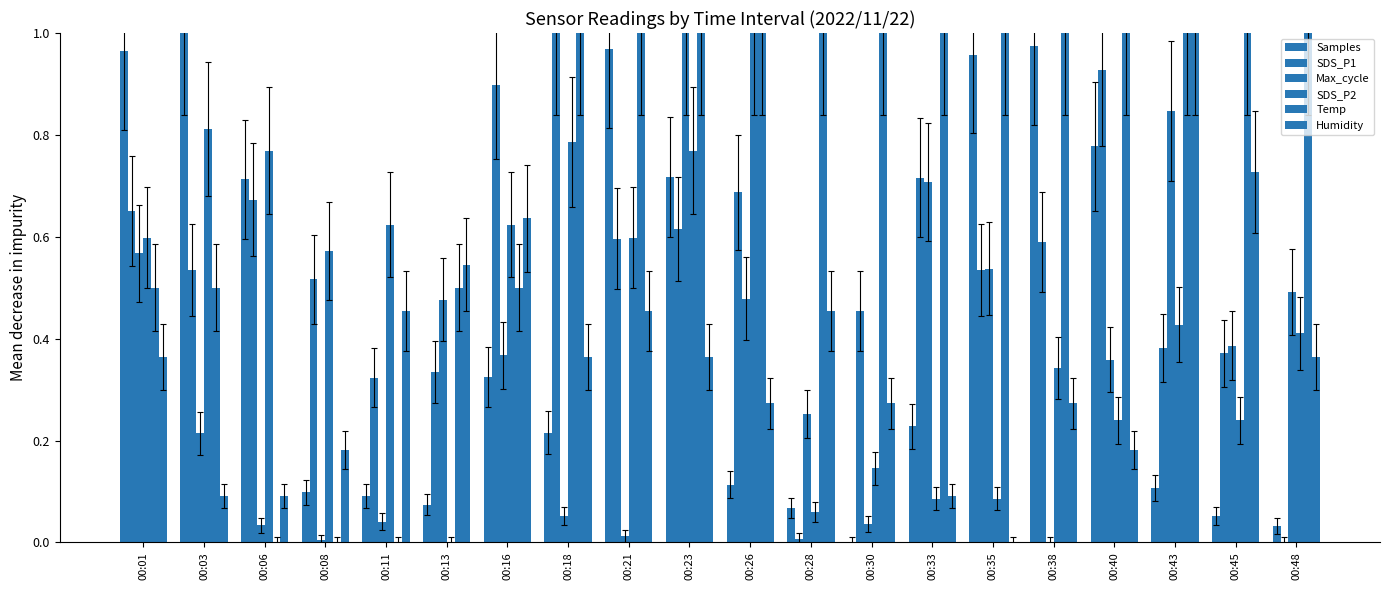

Reading left to right, transcribe all the data shown in this chart.

Samples: 1.0	1.0	0.7	0.1	0.1	0.1	0.3	0.2	1.0	0.7	0.1	0.1	0.0	0.2	1.0	1.0	0.8	0.1	0.1	0.0
SDS_P1: 0.7	0.5	0.7	0.5	0.3	0.3	0.9	1.0	0.6	0.6	0.7	0.0	0.5	0.7	0.5	0.6	0.9	0.4	0.4	0.0
Max_cycle: 0.6	0.2	0.0	0.0	0.0	0.5	0.4	0.1	0.0	1.0	0.5	0.3	0.0	0.7	0.5	0.0	0.4	0.8	0.4	0.5
SDS_P2: 0.6	0.8	0.8	0.6	0.6	0.0	0.6	0.8	0.6	0.8	1.0	0.1	0.1	0.1	0.1	0.3	0.2	0.4	0.2	0.4
Temp: 0.5	0.5	0.0	0.0	0.0	0.5	0.5	1.0	1.0	1.0	1.0	1.0	1.0	1.0	1.0	1.0	1.0	1.0	1.0	1.0
Humidity: 0.4	0.1	0.1	0.2	0.5	0.5	0.6	0.4	0.5	0.4	0.3	0.5	0.3	0.1	0.0	0.3	0.2	1.0	0.7	0.4